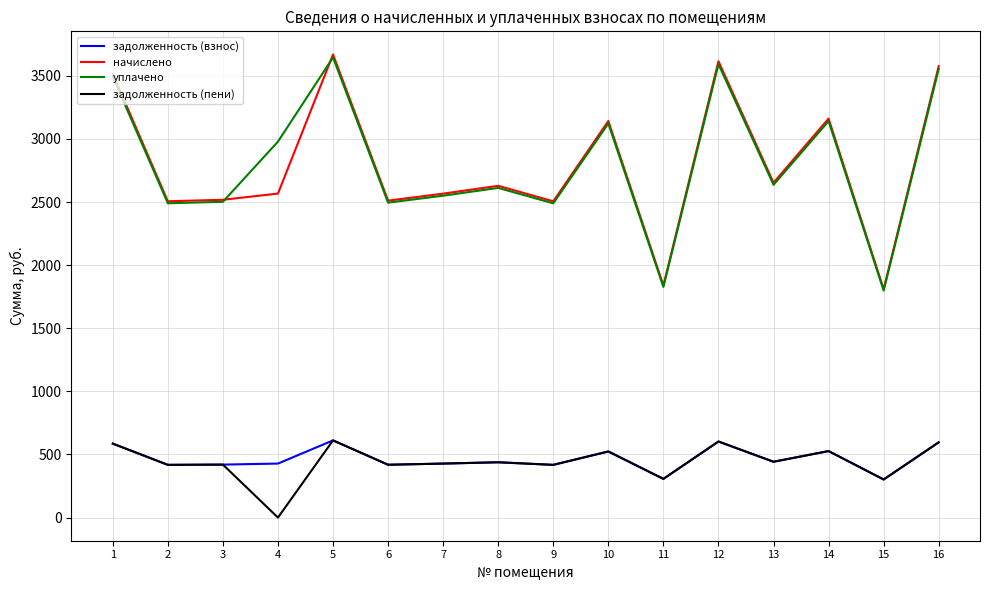

At which label does начислено first exceed 2628?

1